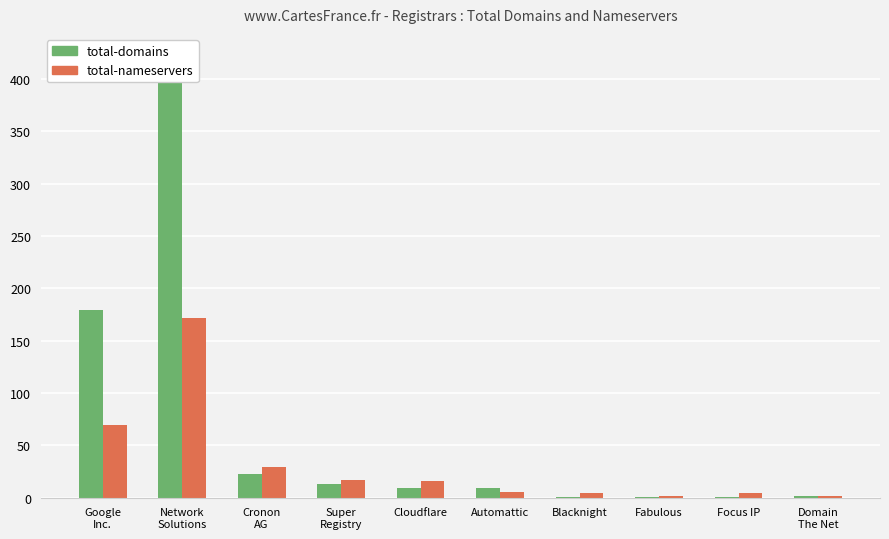

What is the difference between the second highest and second lowest values in the total-domains series?

178